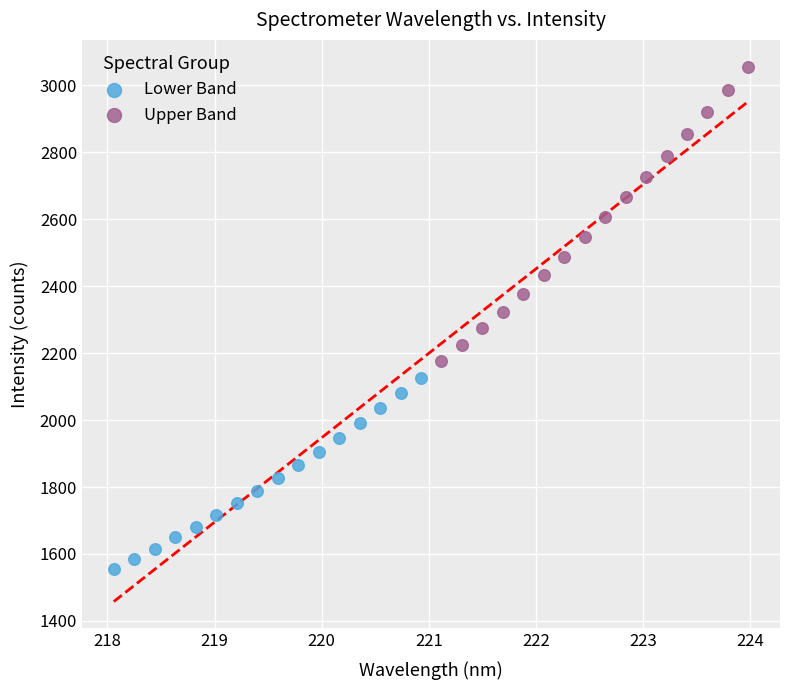

Which series reaches the maximum Y coordinate?

Upper Band